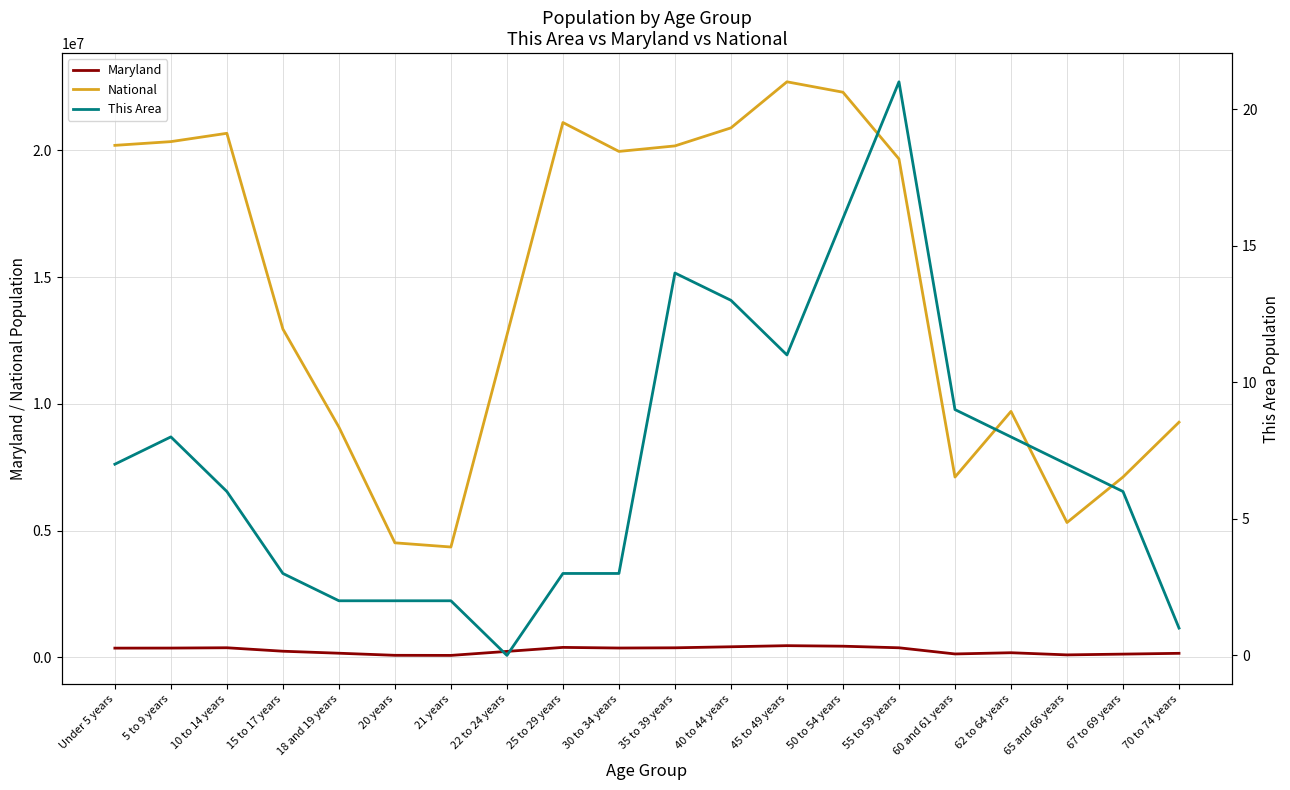

What are all the series names shown in the legend?

Maryland, National, This Area